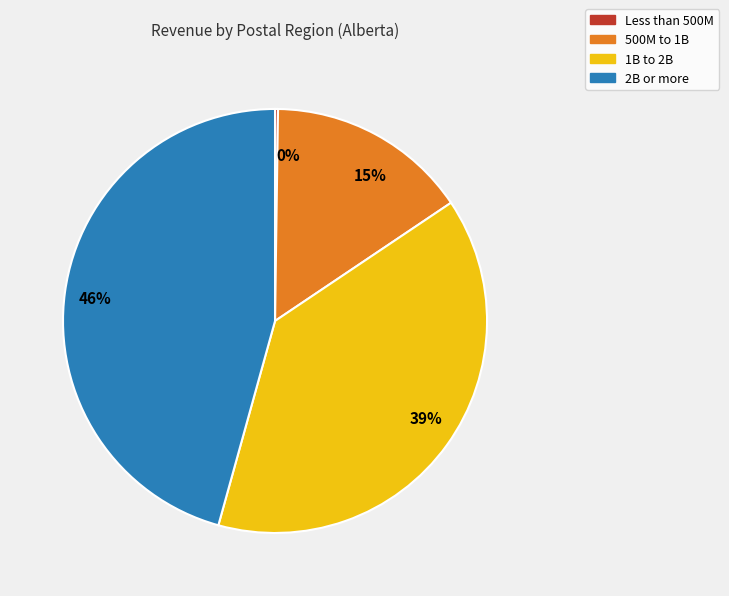

Is it true that 46% is 46% of the pie?

True